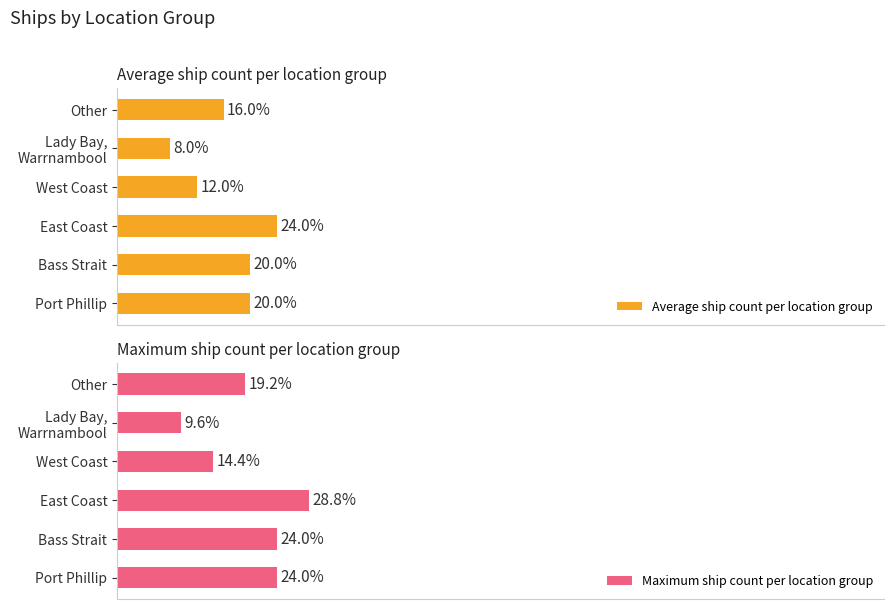

Rank the series at Port Phillip from highest to lowest value.

Maximum ship count per location group, Average ship count per location group